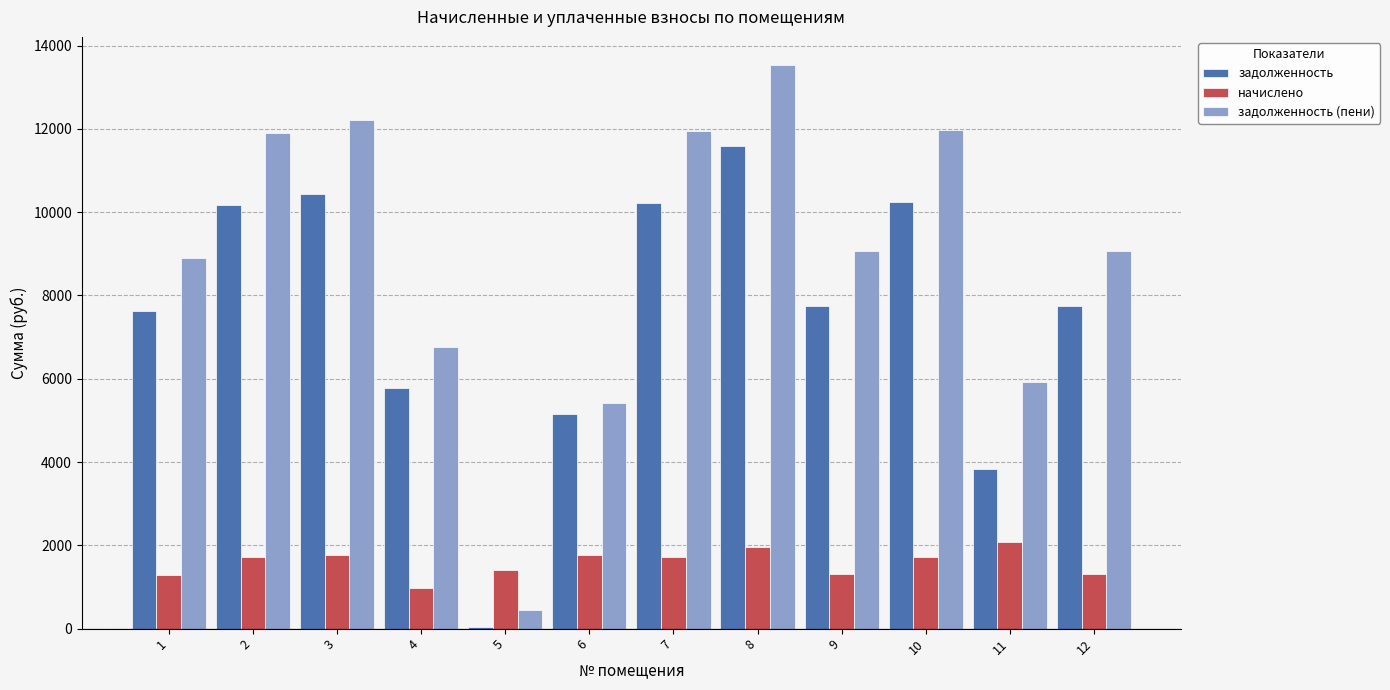

Does the chart contain stacked bars?

No